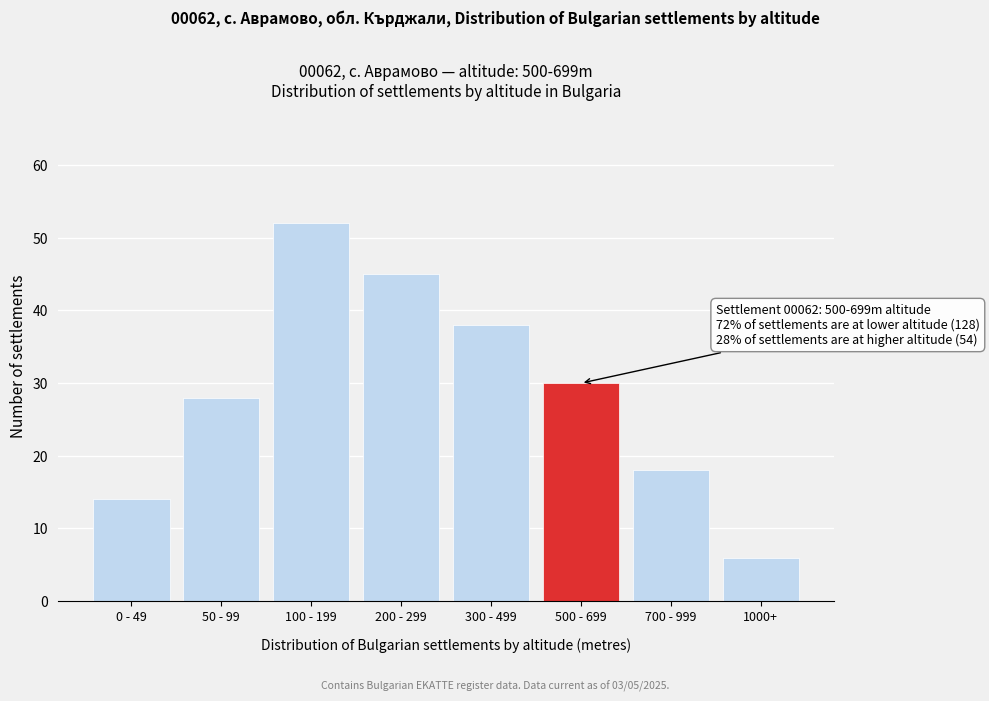

Reading left to right, list all the values displayed in this chart.

14	28	52	45	38	30	18	6